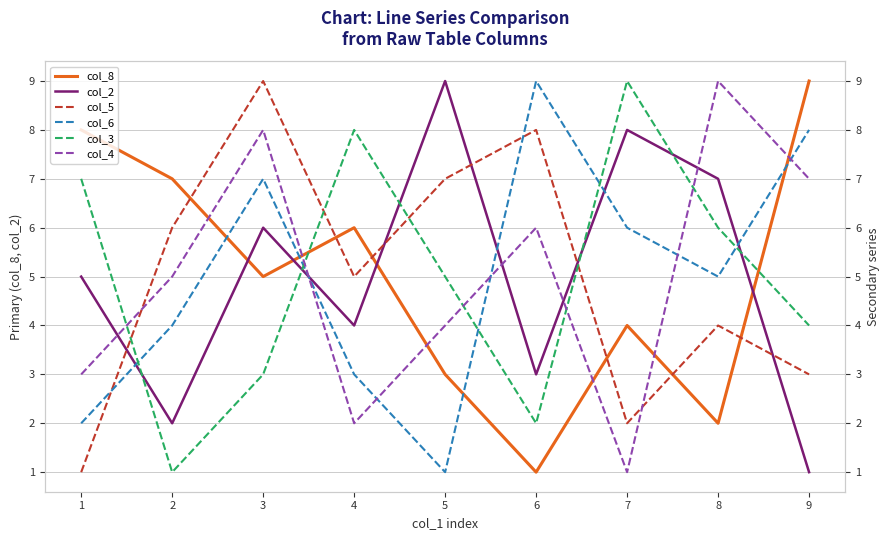

How many col_6 values are between 3 and 7?

5